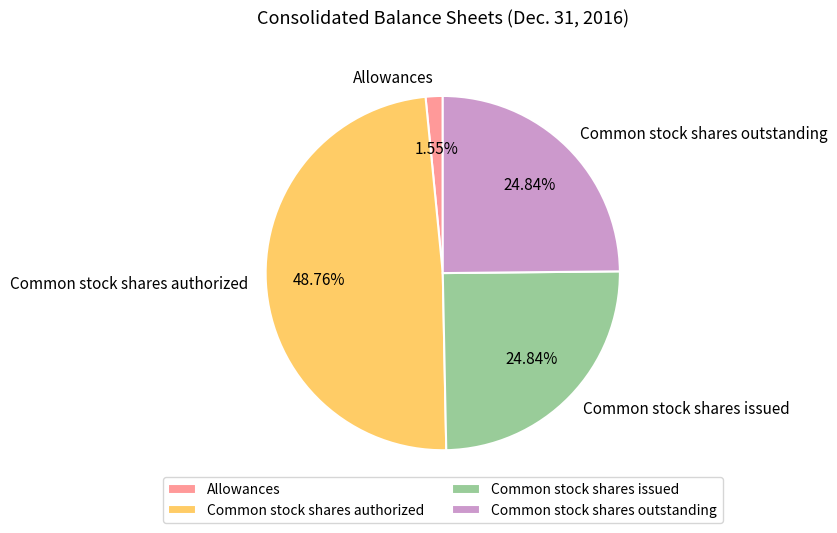

Which has a higher value, Common stock shares issued or Allowances?

Common stock shares issued